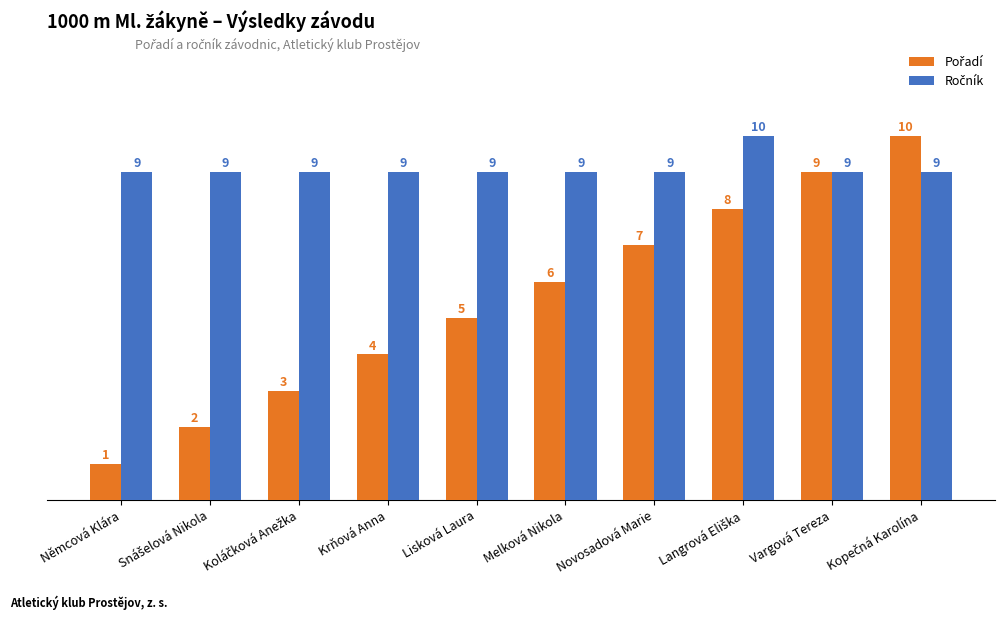

At how many categories does at least one series exceed 8?

10